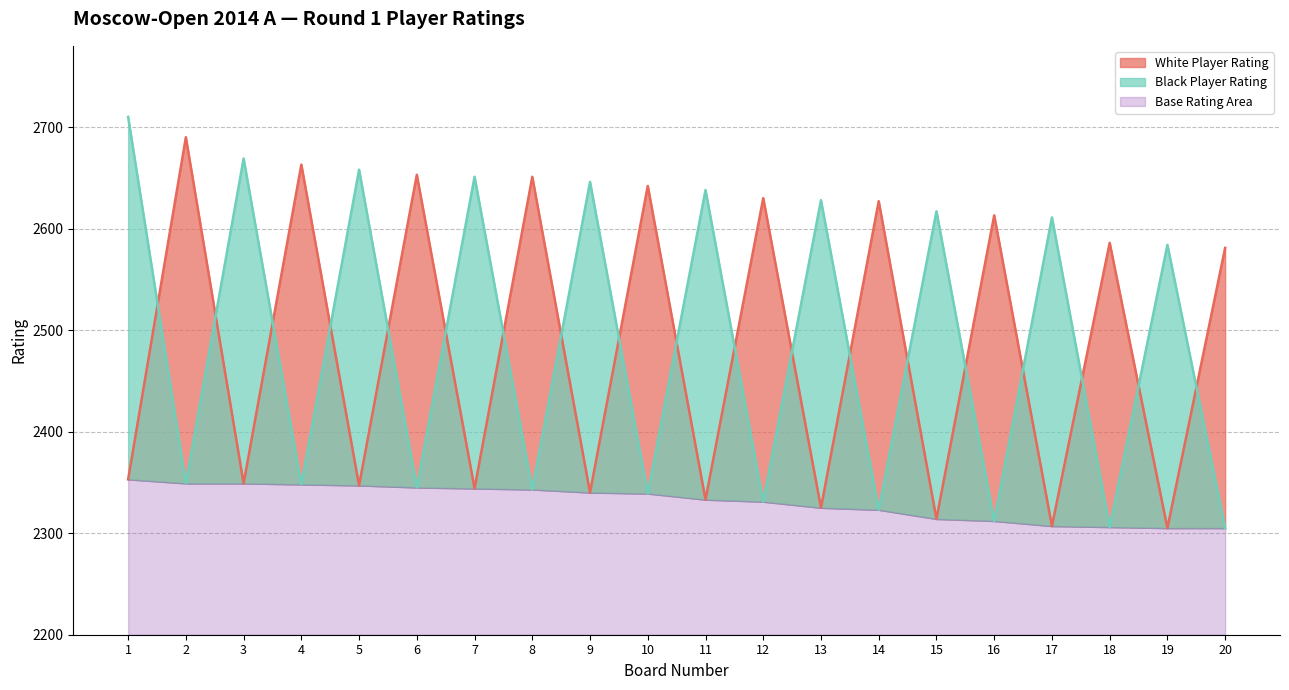

What is the total value across all series at 3?

5018